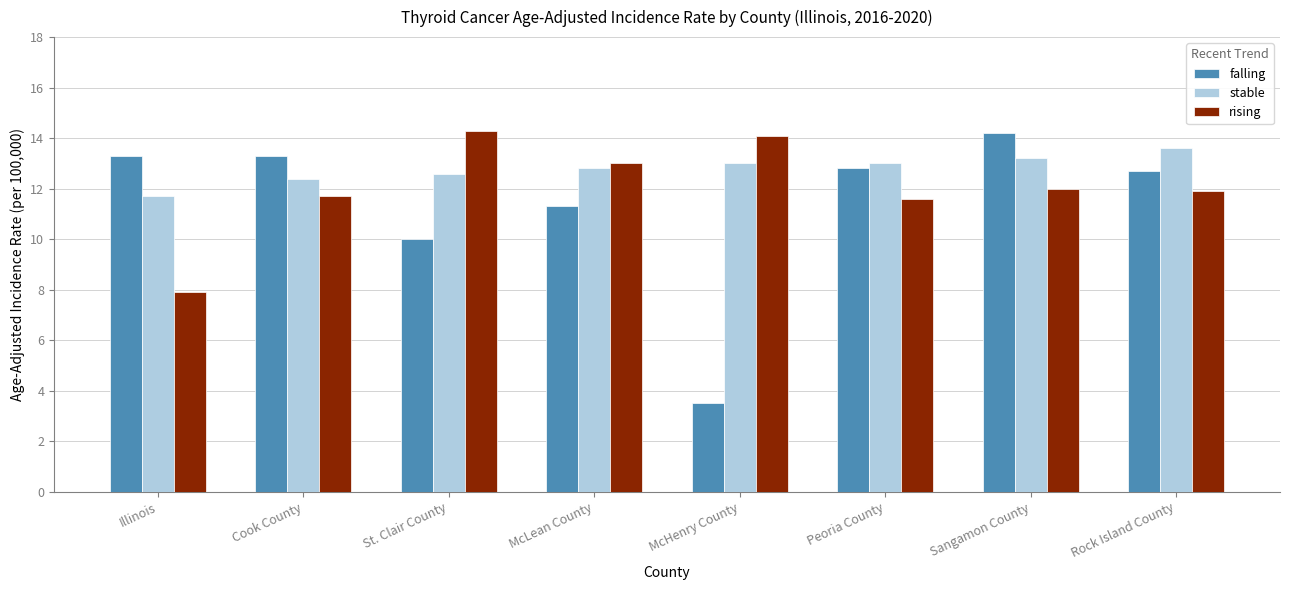

Which series has the widest spread of values?

falling